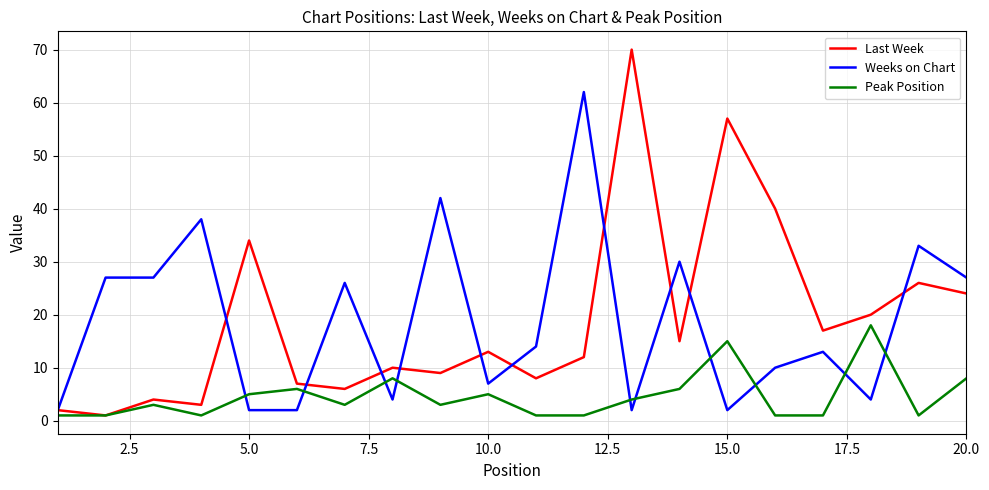

Which series has the largest range (max minus min)?

Last Week